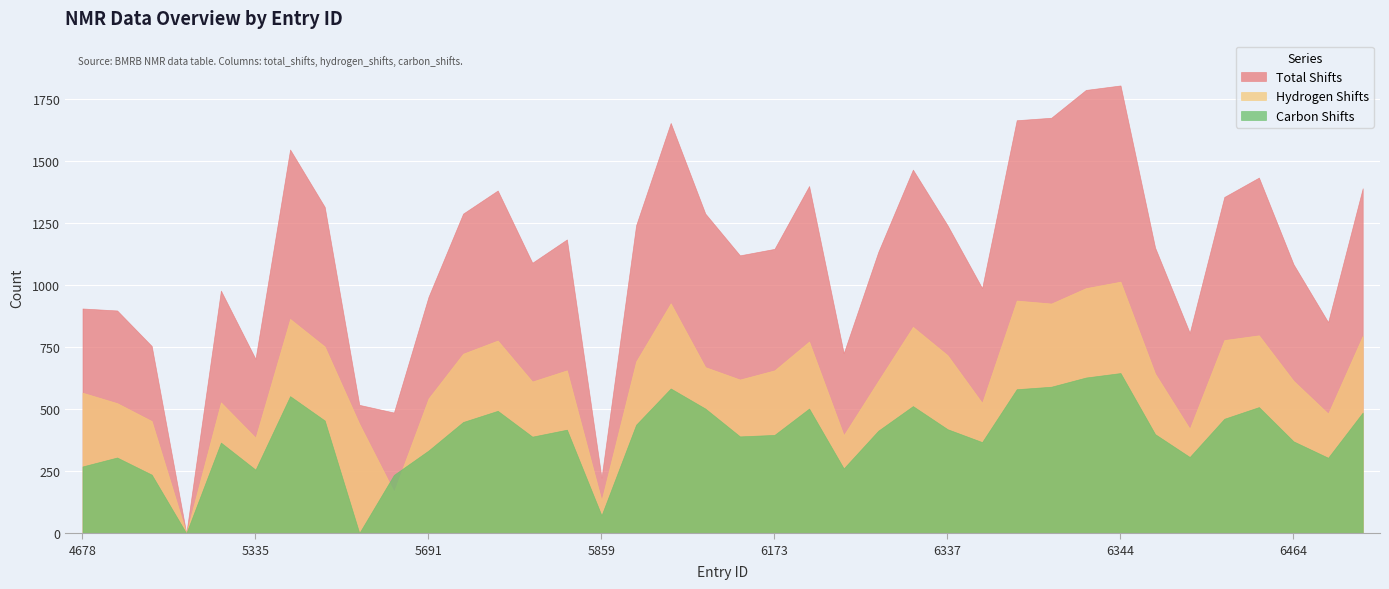

How many lines are shown in the chart?

3